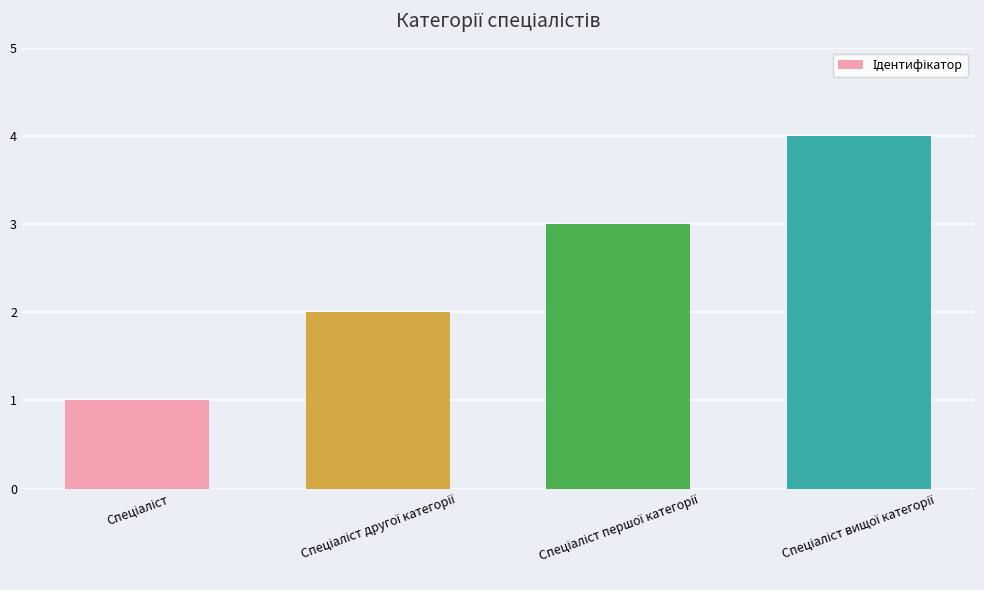

What is the sum of all values?

10